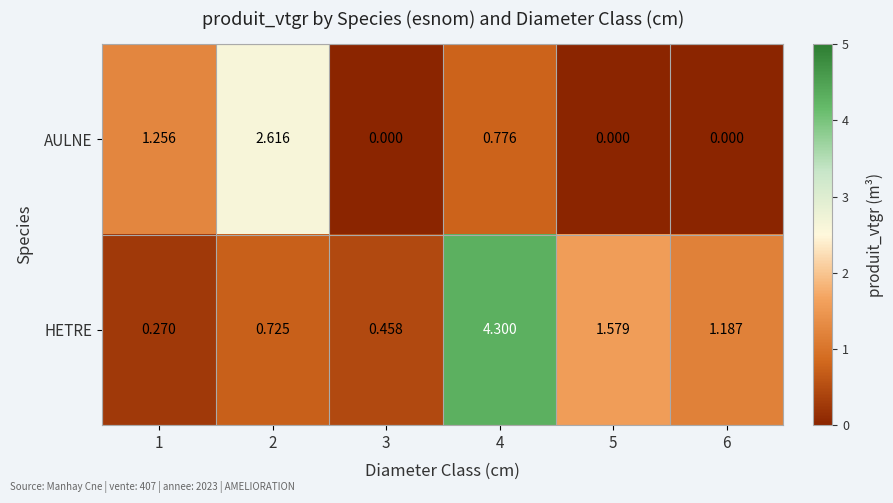

Which series has the largest total across all categories?

HETRE